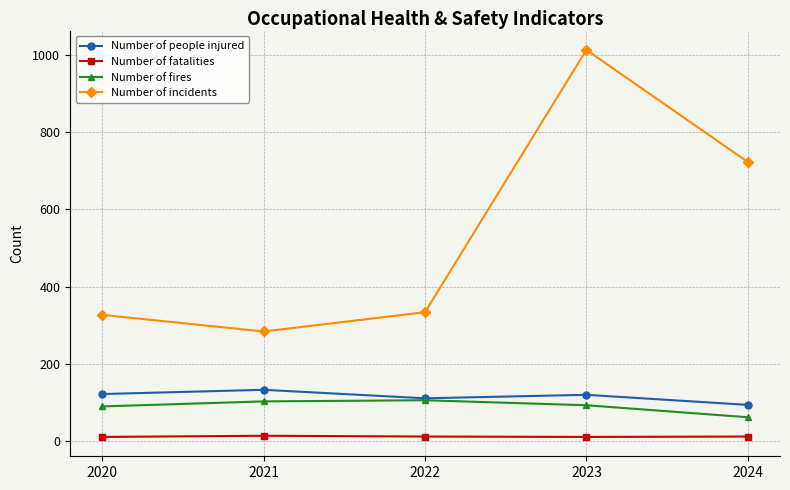

At 2020, list the series in order from largest to smallest.

Number of incidents, Number of people injured, Number of fires, Number of fatalities